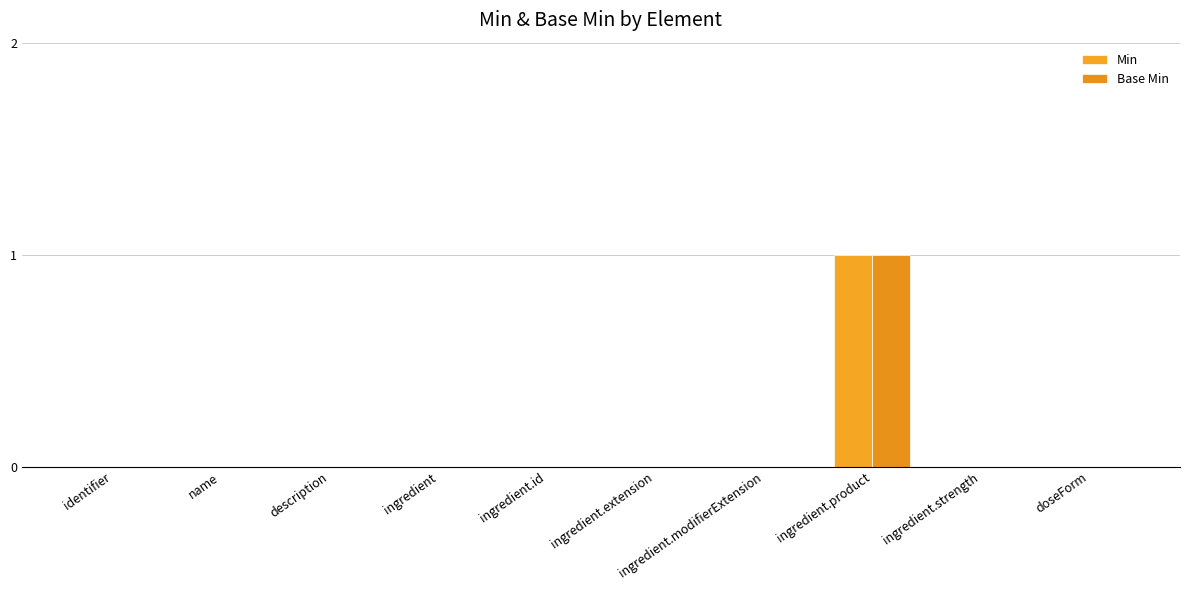

What is the label of the 9th bar from the left?

ingredient.strength